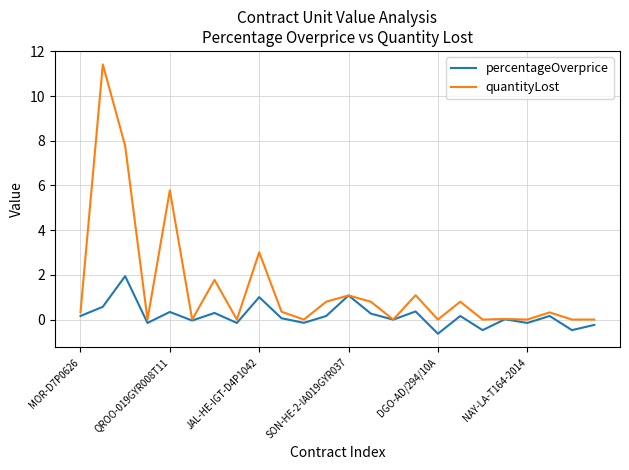

Which series has the widest spread of values?

quantityLost